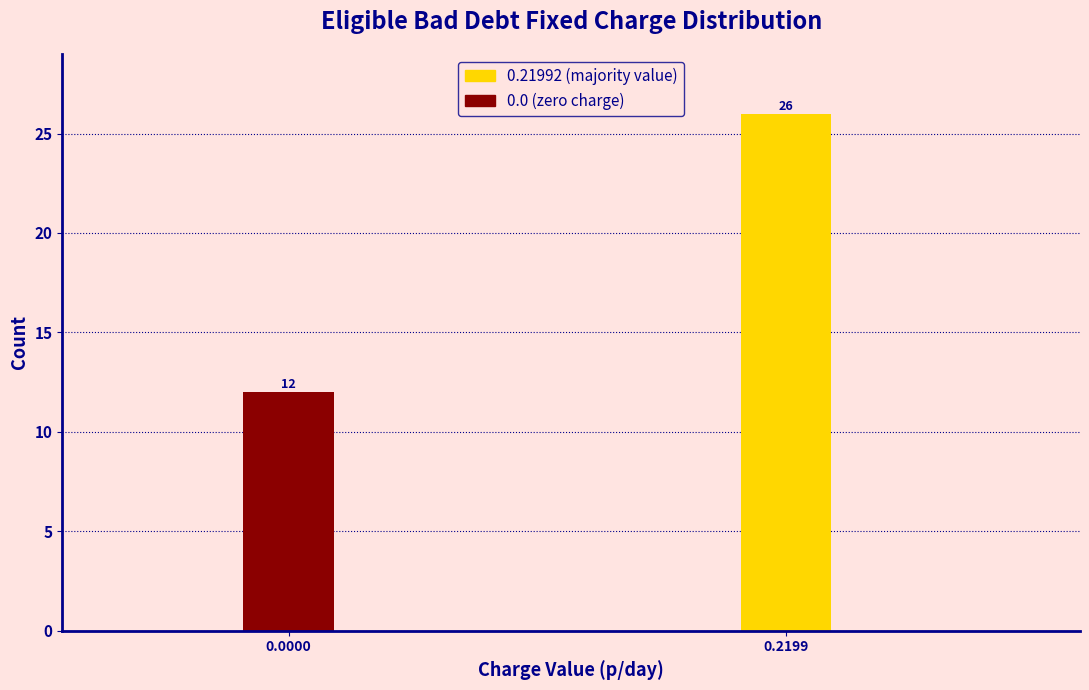

Reading right to left, what are all the values shown in this chart?

0.2199=26	0.0000=12